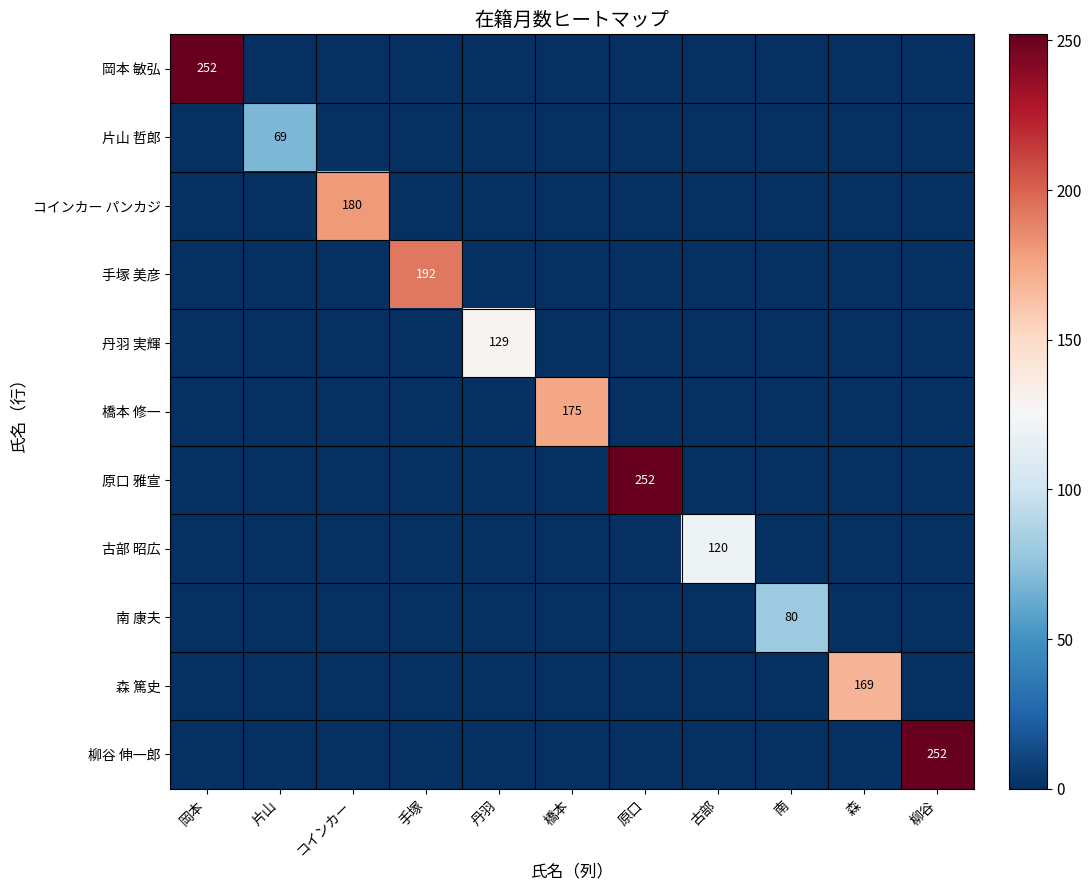

Is it true that 片山 哲郎 equals 32 at 片山?

False